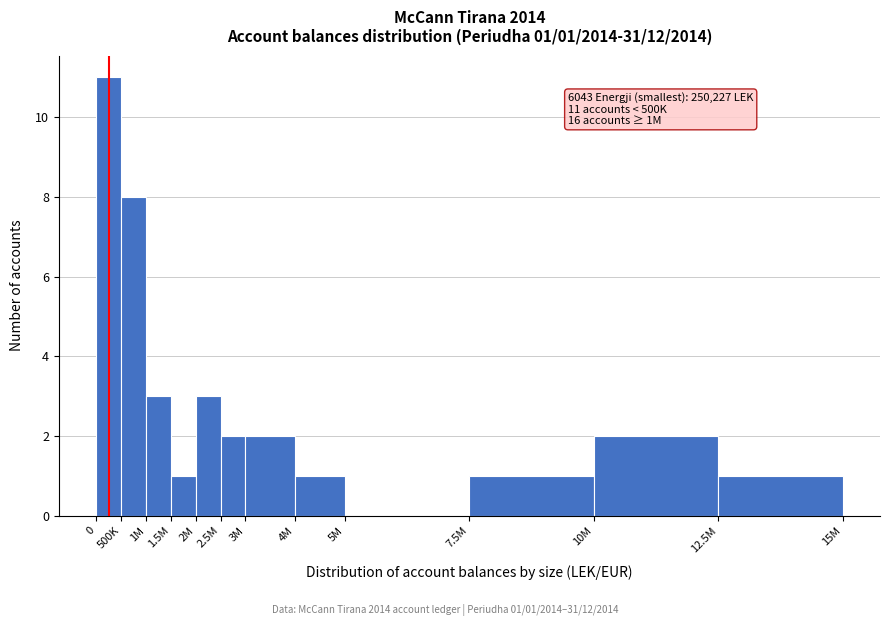

Reading right to left, what are all the values shown in this chart?

12.5M=1	10M=2	7.5M=1	5M=0	4M=1	3M=2	2.5M=2	2M=3	1.5M=1	1M=3	500K=8	0=11